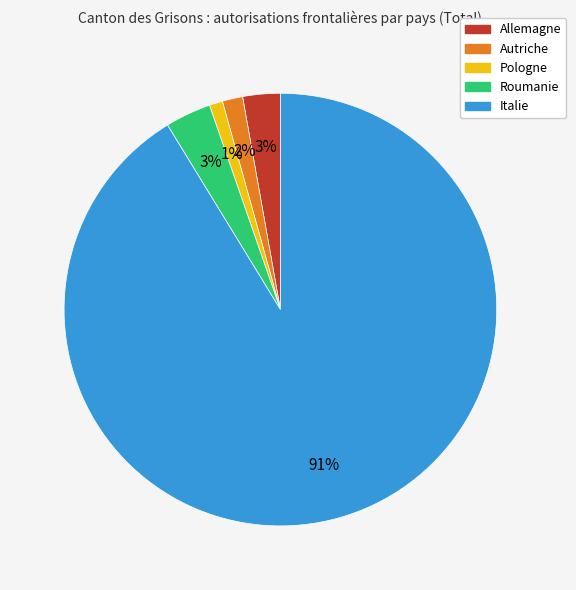

To the nearest percent, what is the difference between the largest and smallest slice percentages?

90%